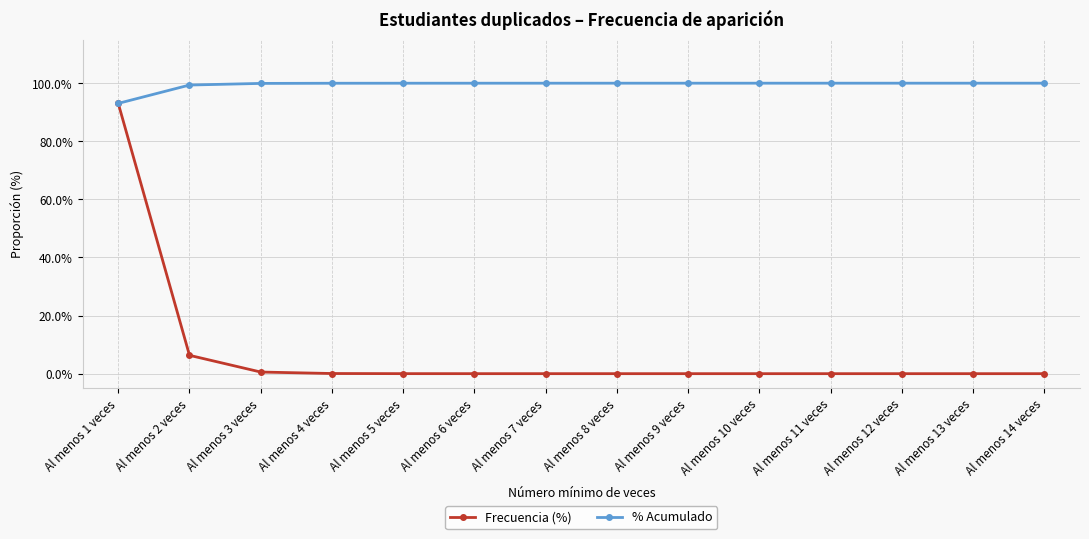

At which category is the sum across all series the highest?

Al menos 1 veces